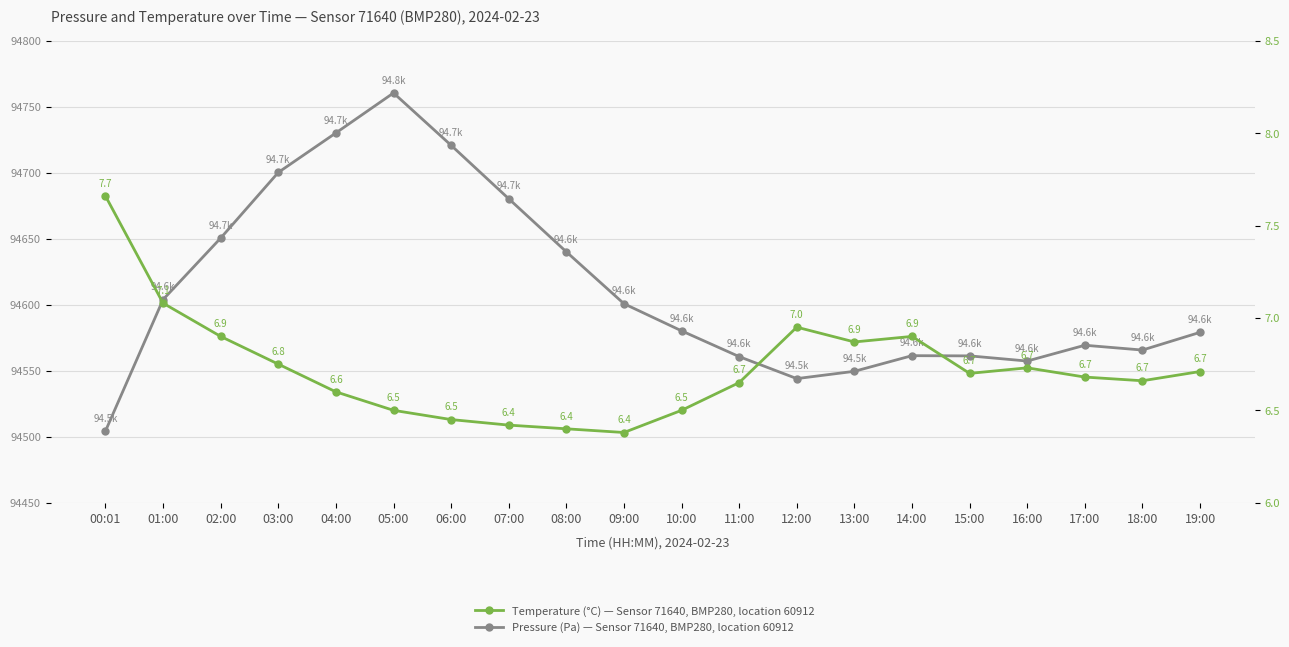

What is the label of the 14th point from the left?

13:00